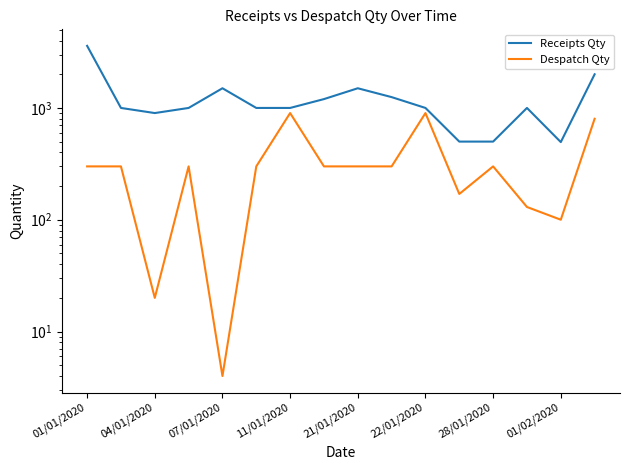

In Receipts Qty, how many points are higher than both neighbors (excluding endpoints)?

3